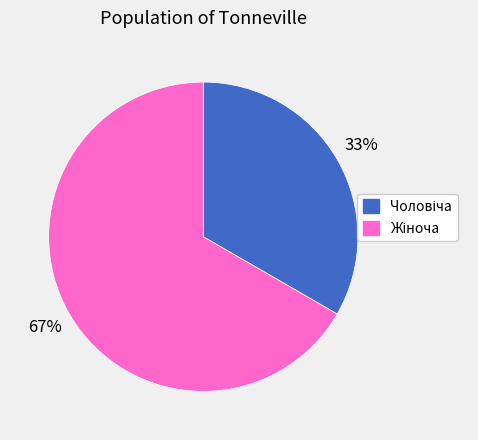

To the nearest percent, what is the average slice percentage?

50%